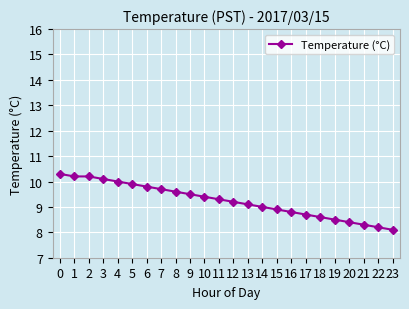

Which category has the lowest value across all series?

23